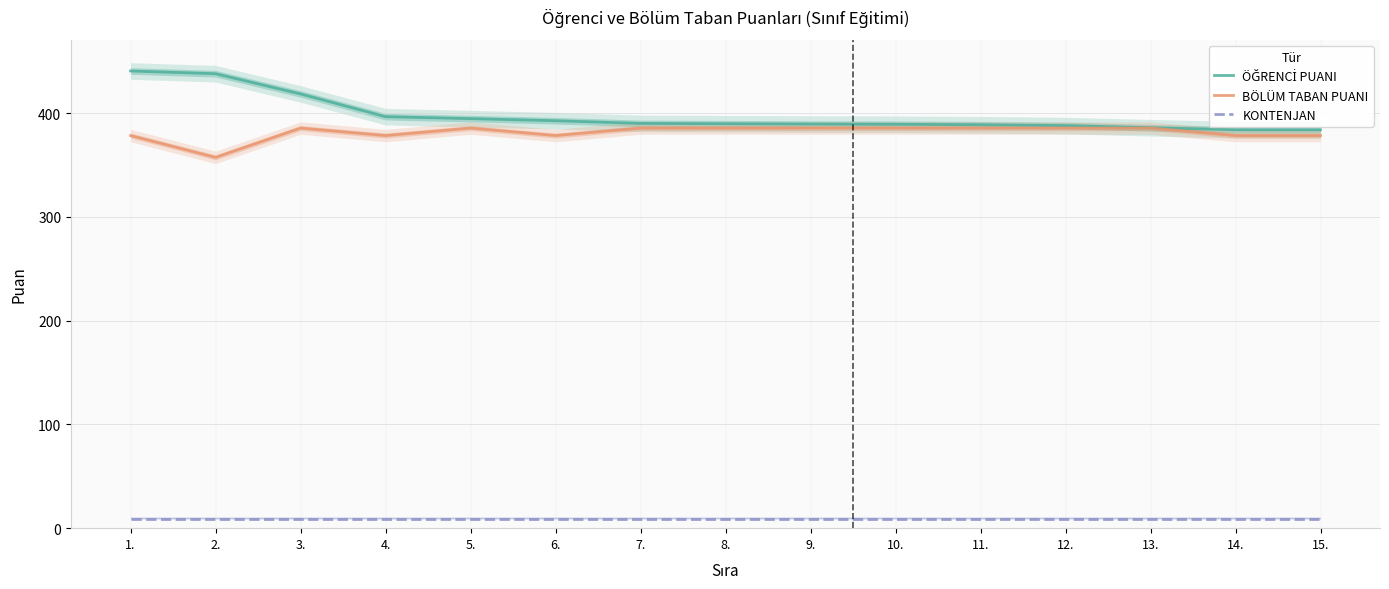

Where is ÖĞRENCİ PUANI nearest to the value 412?

3.